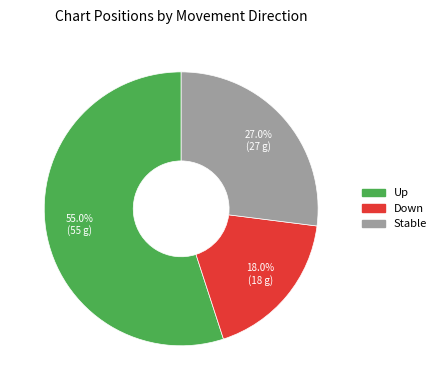

Does any single category account for the majority?

Yes